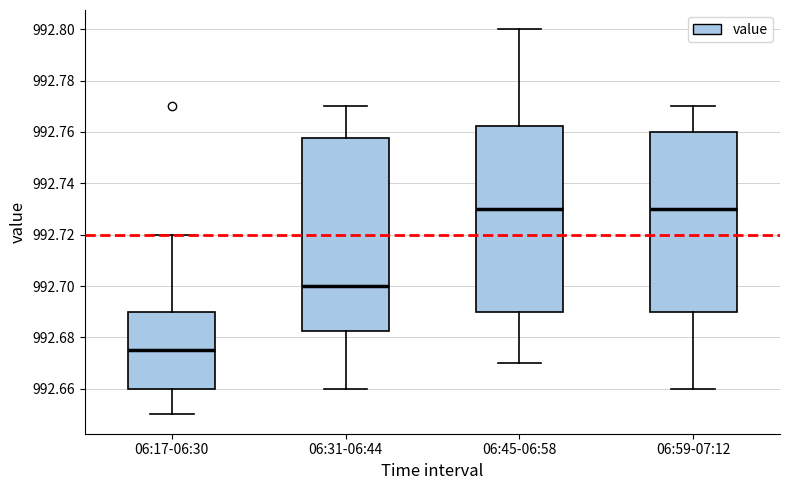

Reading left to right, read every box against the y-axis: the position of its median line, the range the box covers, and the ends of its whiskers. The values are not printed on the chart, so give them approximately, as read against the axis.

06:17-06:30: median 992.676, box 992.660 to 992.690, whiskers 992.650 to 992.720
06:31-06:44: median 992.700, box 992.682 to 992.758, whiskers 992.660 to 992.770
06:45-06:58: median 992.730, box 992.690 to 992.762, whiskers 992.670 to 992.800
06:59-07:12: median 992.730, box 992.690 to 992.760, whiskers 992.660 to 992.770